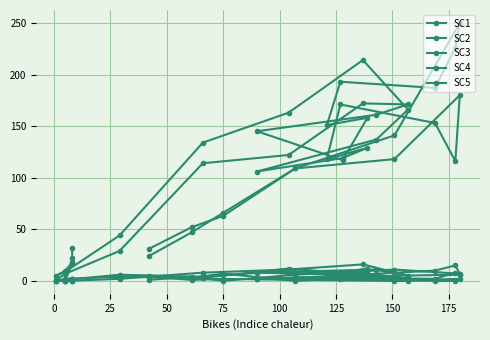

How many interior local valleys does the SC5 series have?

6